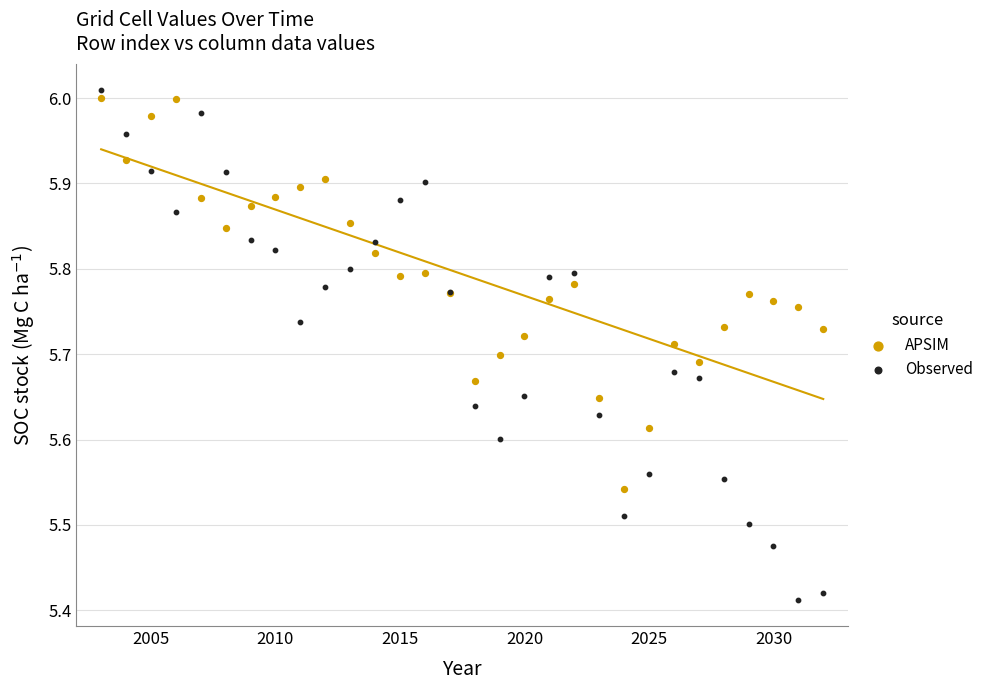

What is the X range (max minus min) for the scatter plot?

29.0